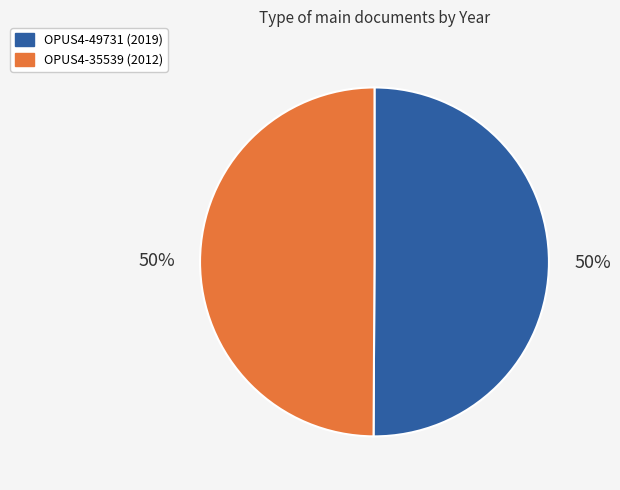

Count the number of slices in the pie.

2